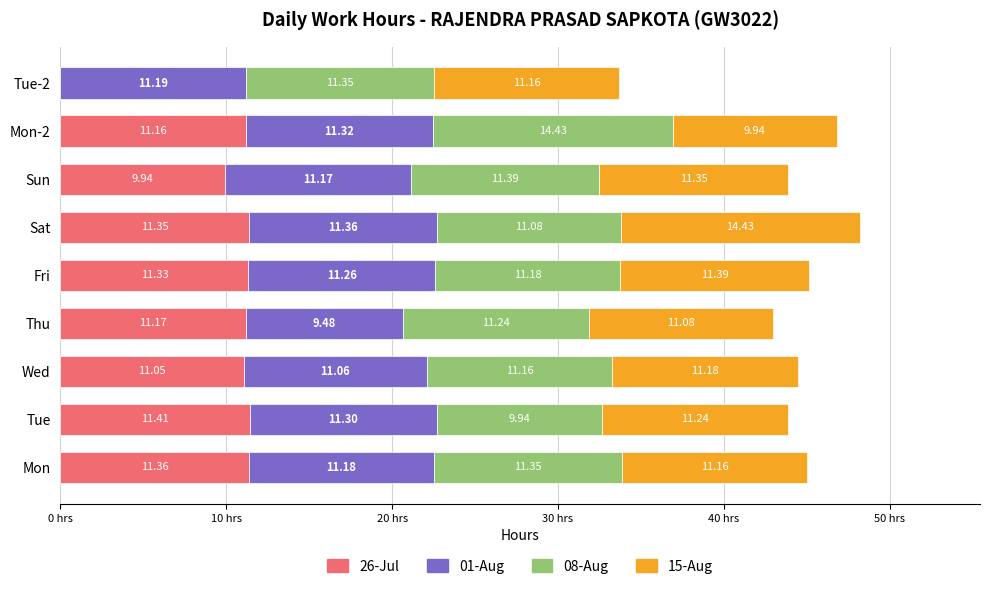

Which category has the highest value in the 26-Jul series?

Tue